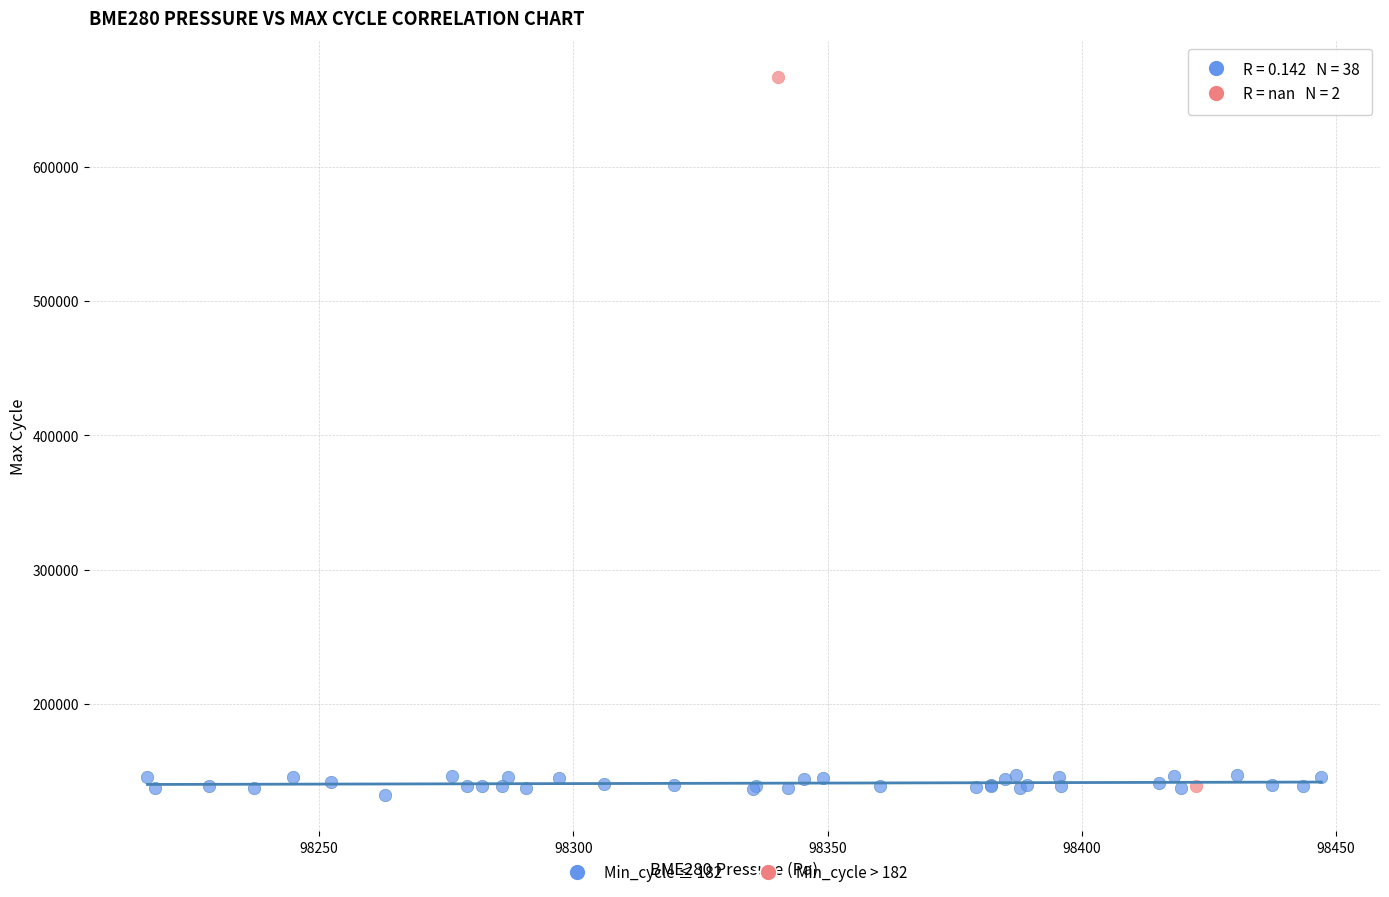

Which series has the widest spread of Y values?

Min_cycle > 182